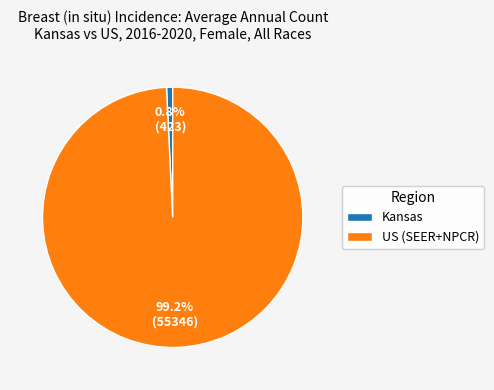

To the nearest percent, what portion does US (SEER+NPCR) represent?

99%